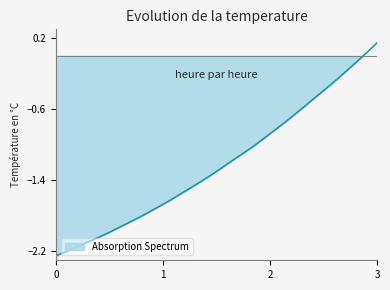

What is the value of the 28th point from the left?

-0.3